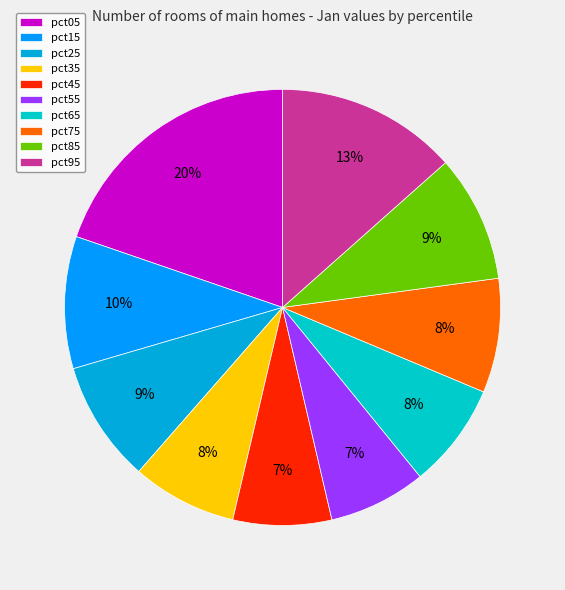

Is the sum of pct85 and pct75 greater than half?

No